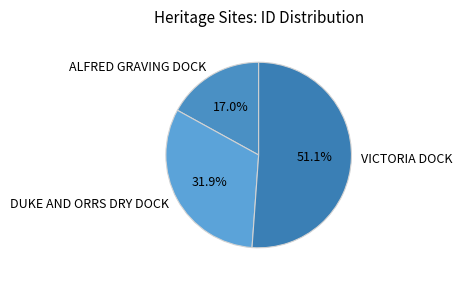

To the nearest percent, what portion does ALFRED GRAVING DOCK represent?

17%